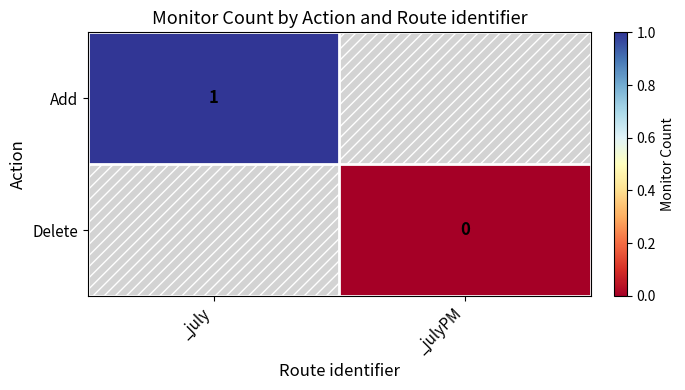

The Add series shows 2 at _july. True or false?

False